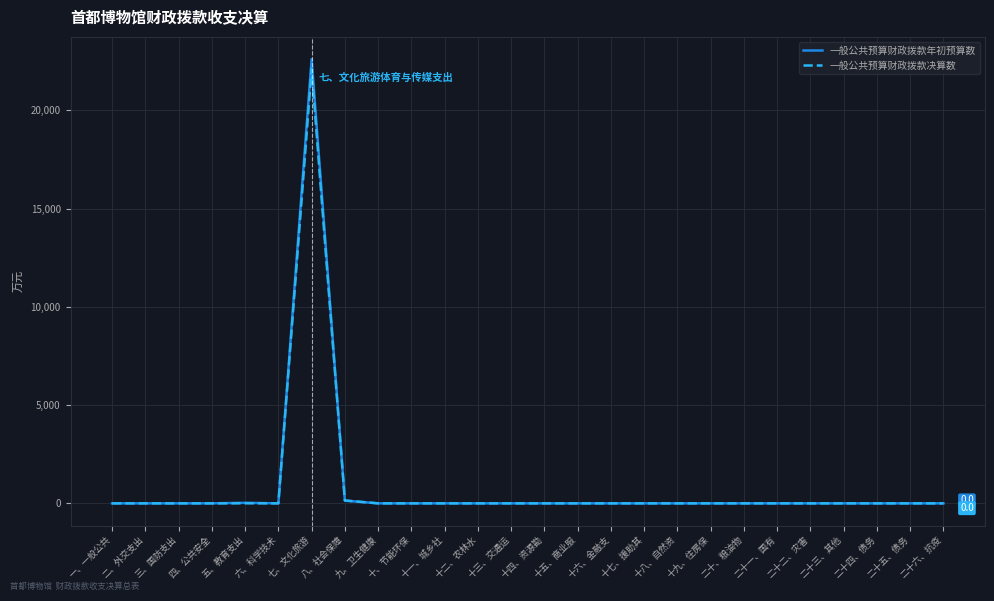

What are all the series names shown in the legend?

一般公共预算财政拨款年初预算数, 一般公共预算财政拨款决算数